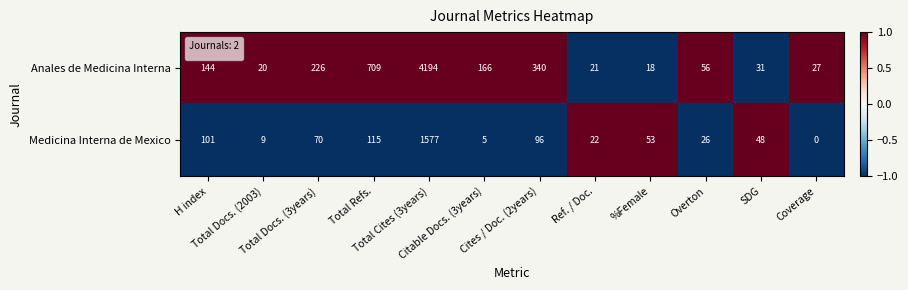

Which series has the largest range (max minus min)?

Anales de Medicina Interna